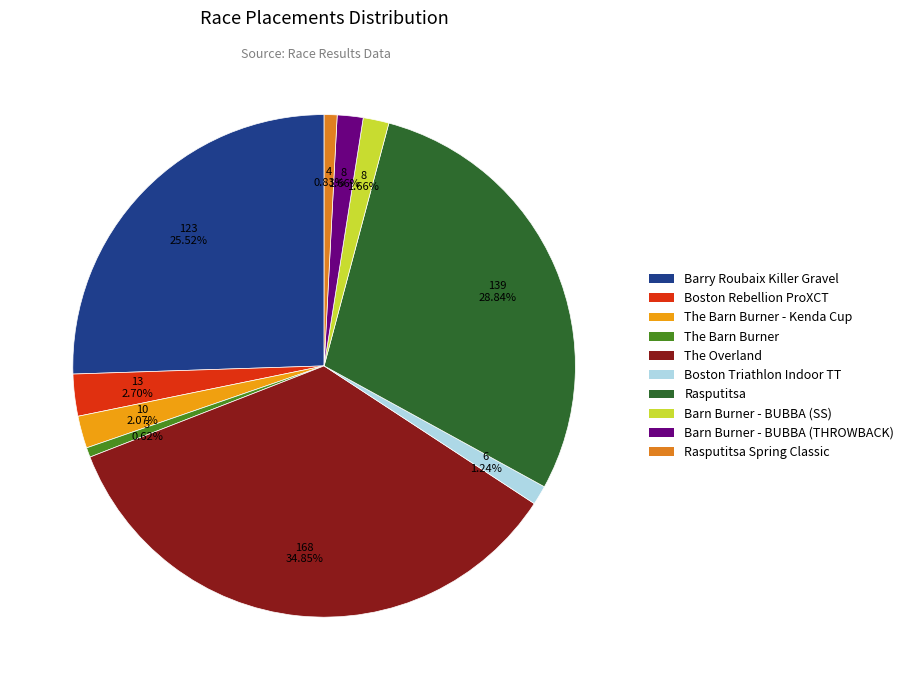

Rank the categories by value from highest to lowest.

The Overland, Rasputitsa, Barry Roubaix Killer Gravel Road Race, Boston Rebellion ProXCT, The Barn Burner - Kenda Cup East #5, Barn Burner - BUBBA Trophy Series Finals (SS), Barn Burner - BUBBA Trophy Series Finals (THROWBACK), Boston Triathlon Team Indoor Time Trial, Rasputitsa Spring Classic, The Barn Burner